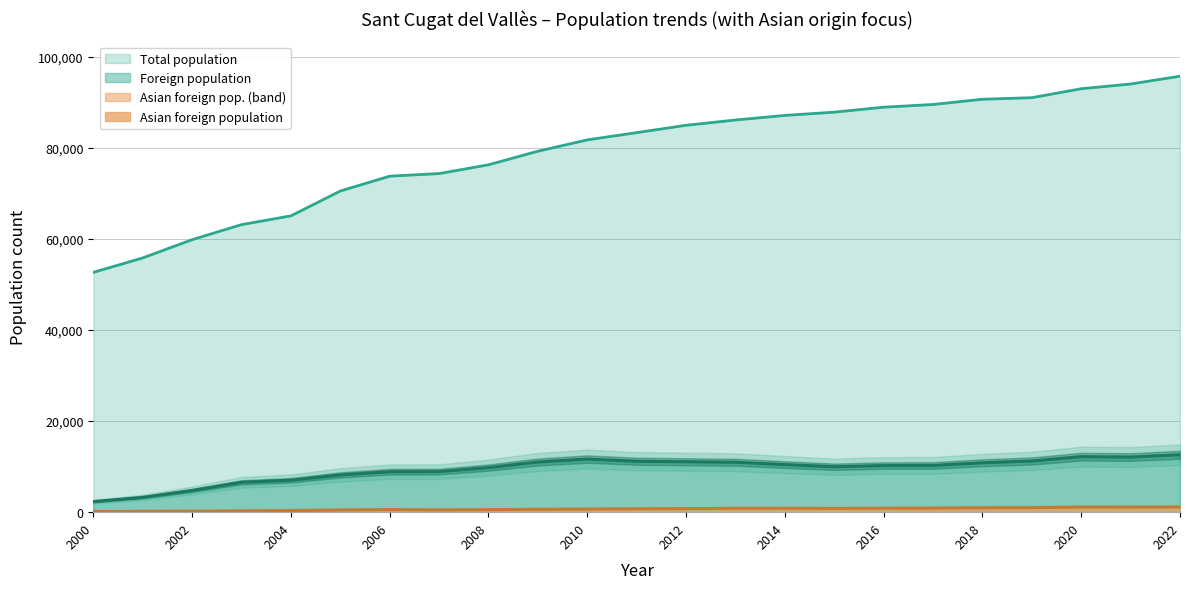

What is the maximum value for Foreign population?

12617